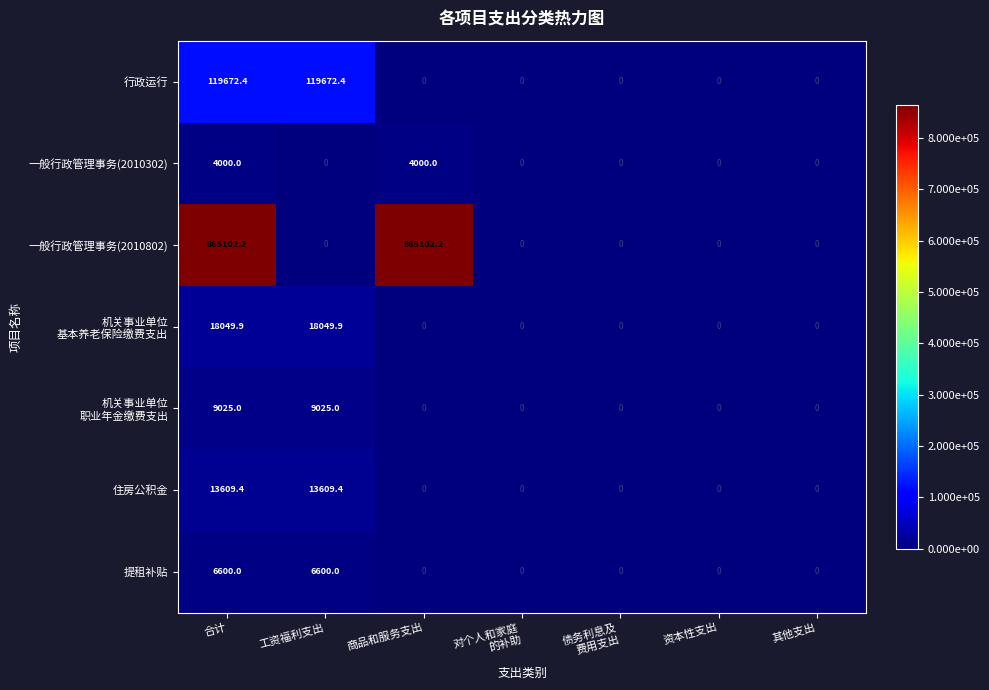

What is the sum of all 住房公积金 values?

27218.8